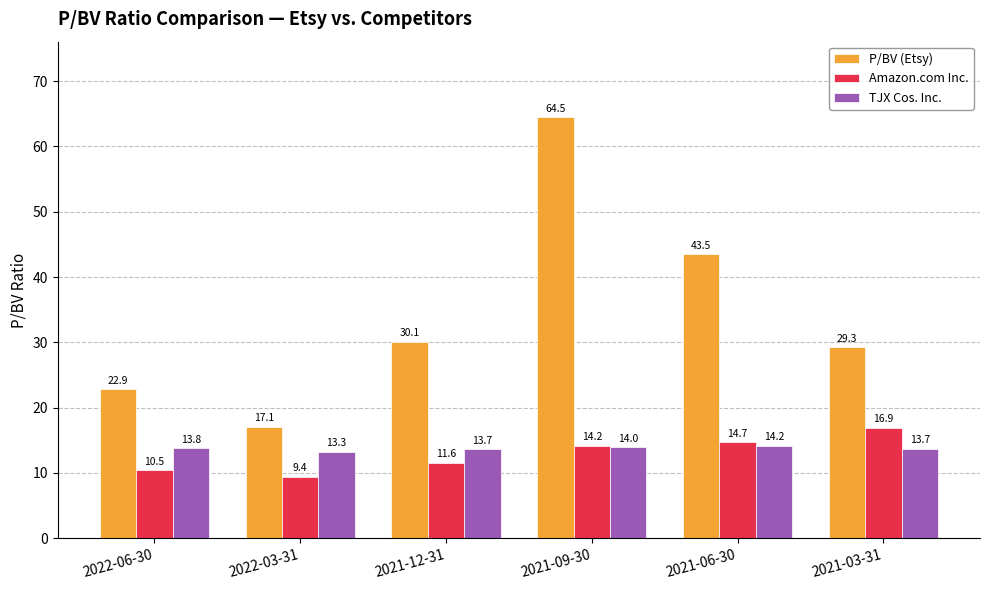

What is the minimum value shown in the chart?

9.4